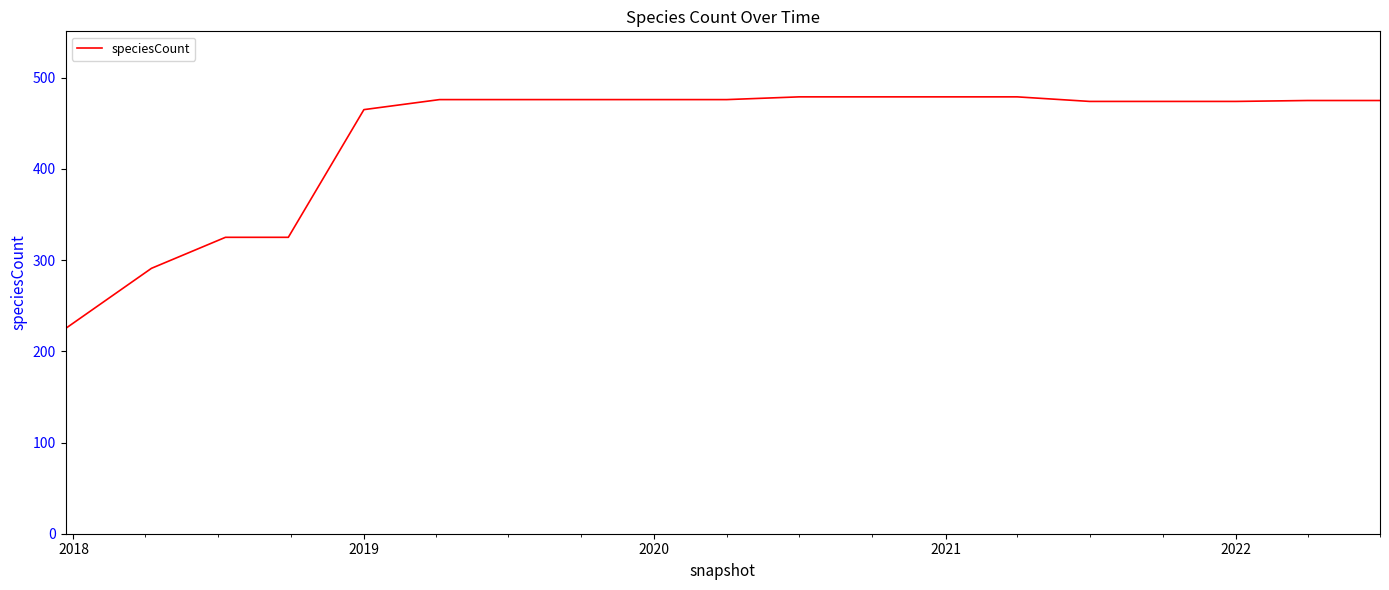

What is the difference between the maximum and minimum values?

254